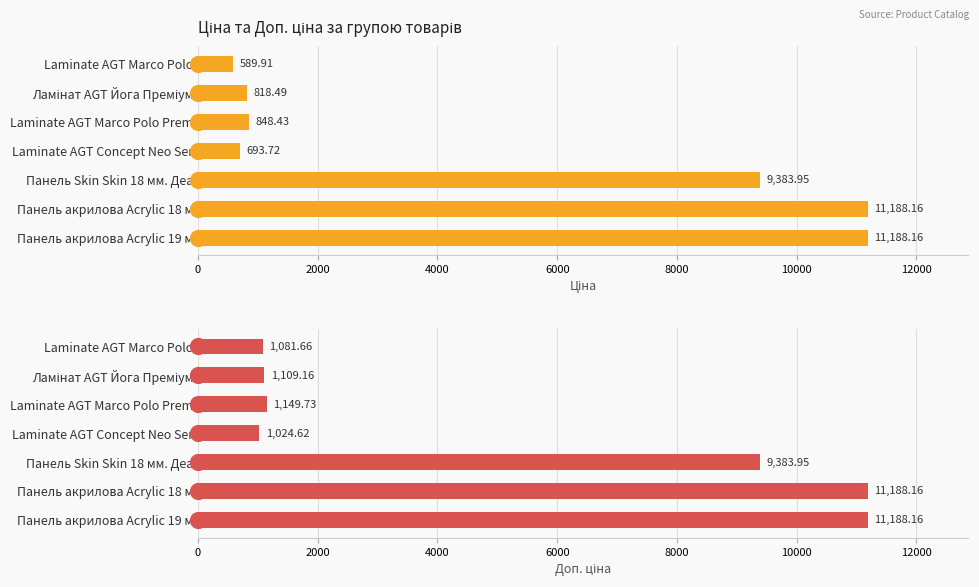

At how many categories does at least one series exceed 6464?

3